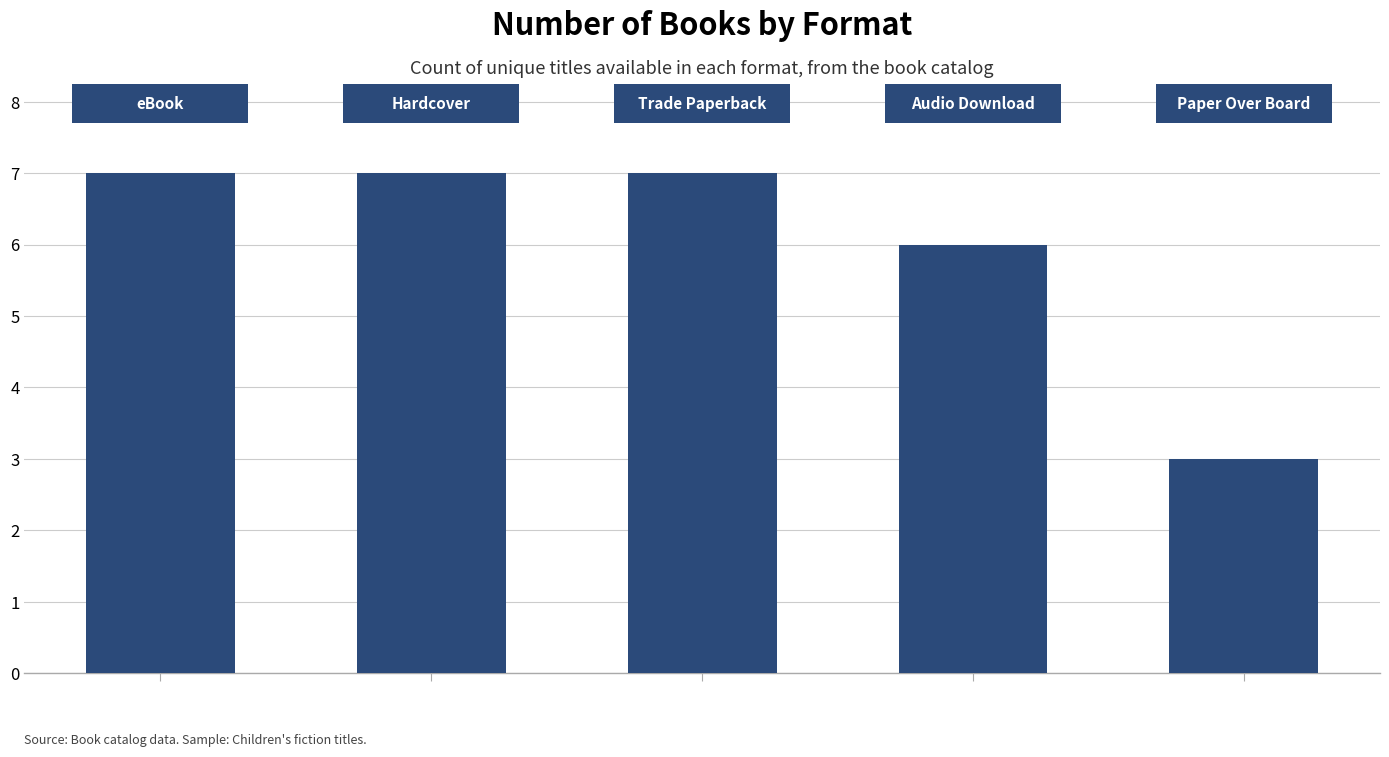

What is the average value?

6